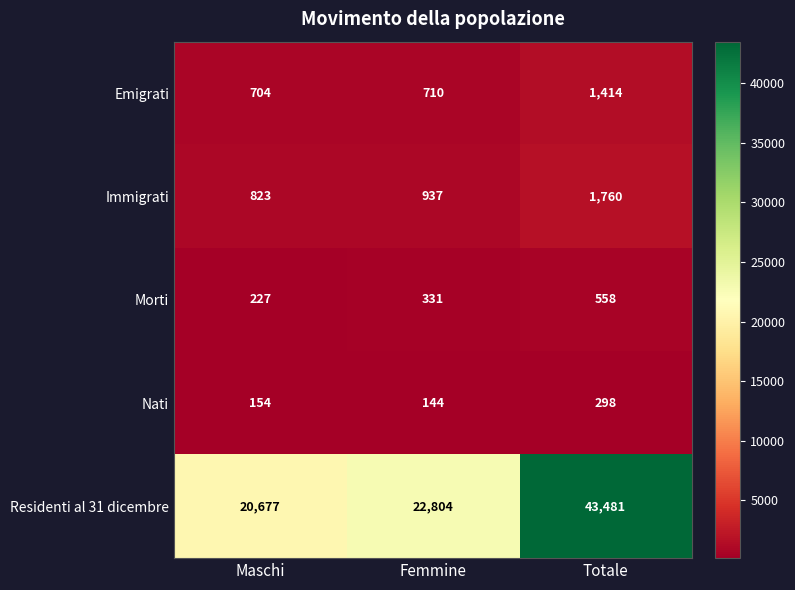

Read the Morti value at Totale, to the nearest 10.

560